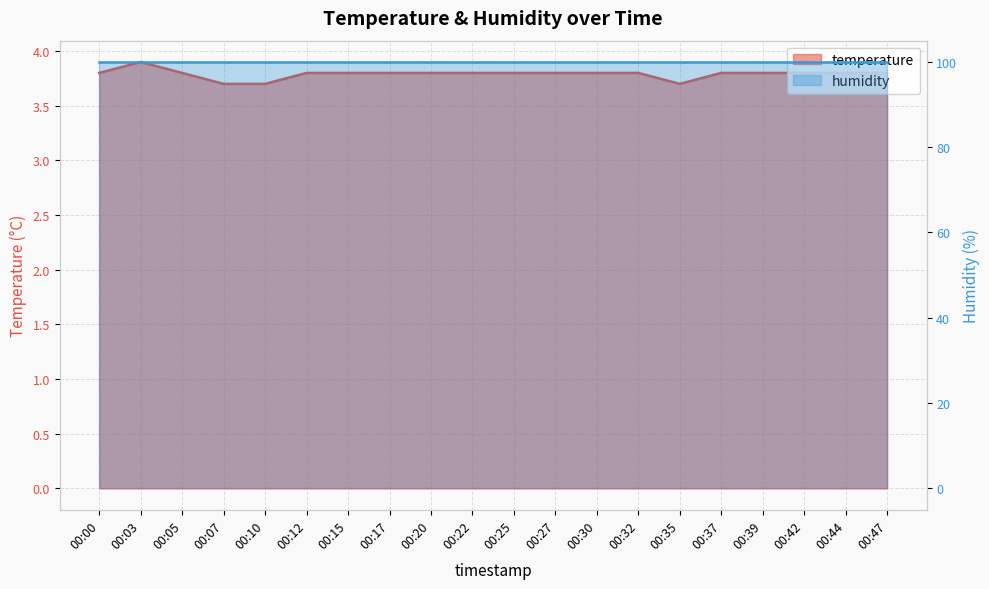

What is the value of the 14th point from the left?

3.8